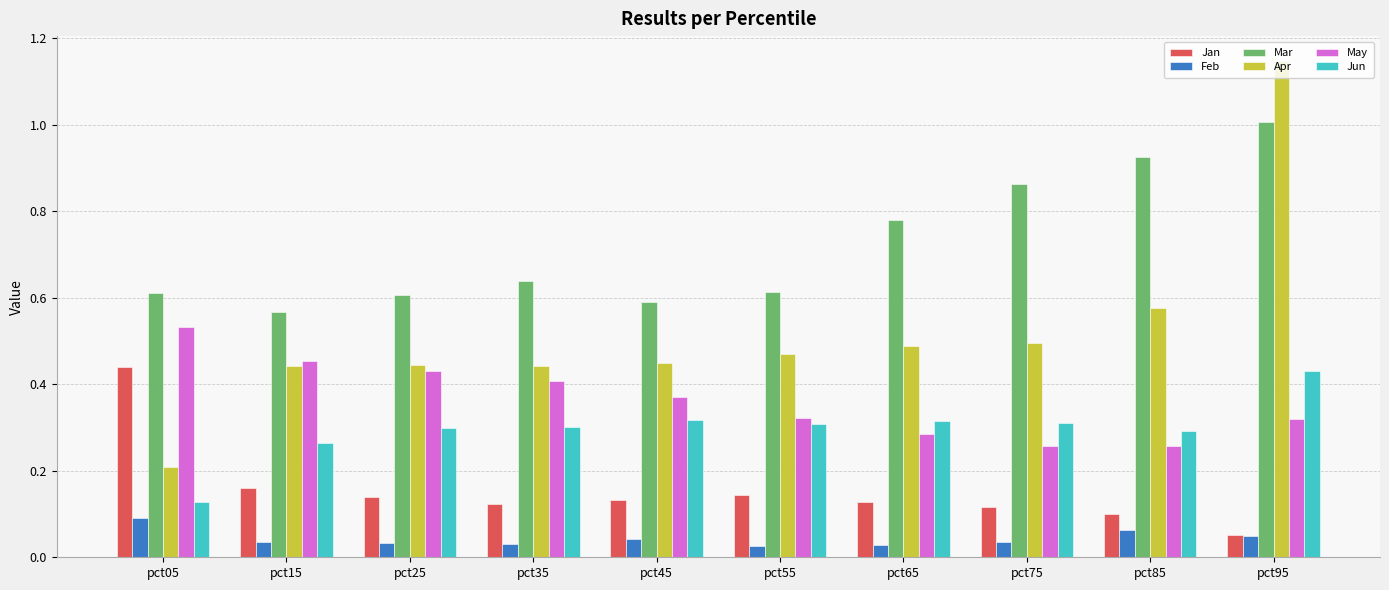

At how many categories does at least one series exceed 0?

10